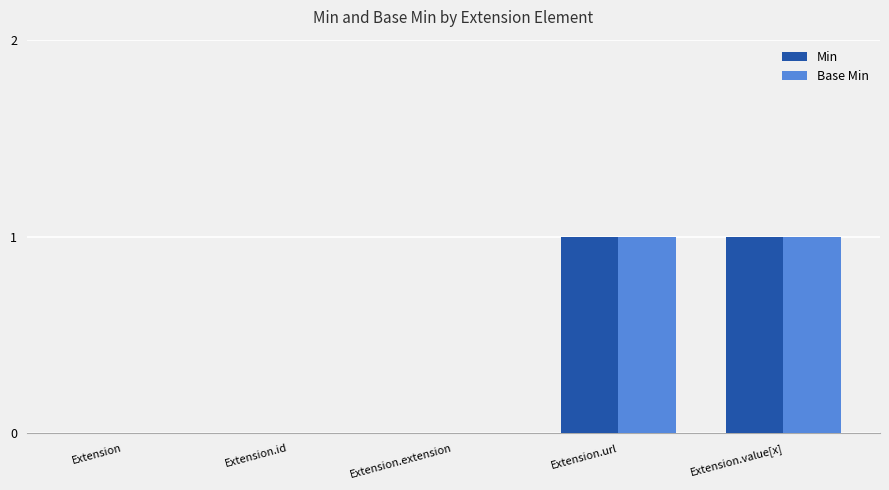

Count the number of data series in this chart.

2